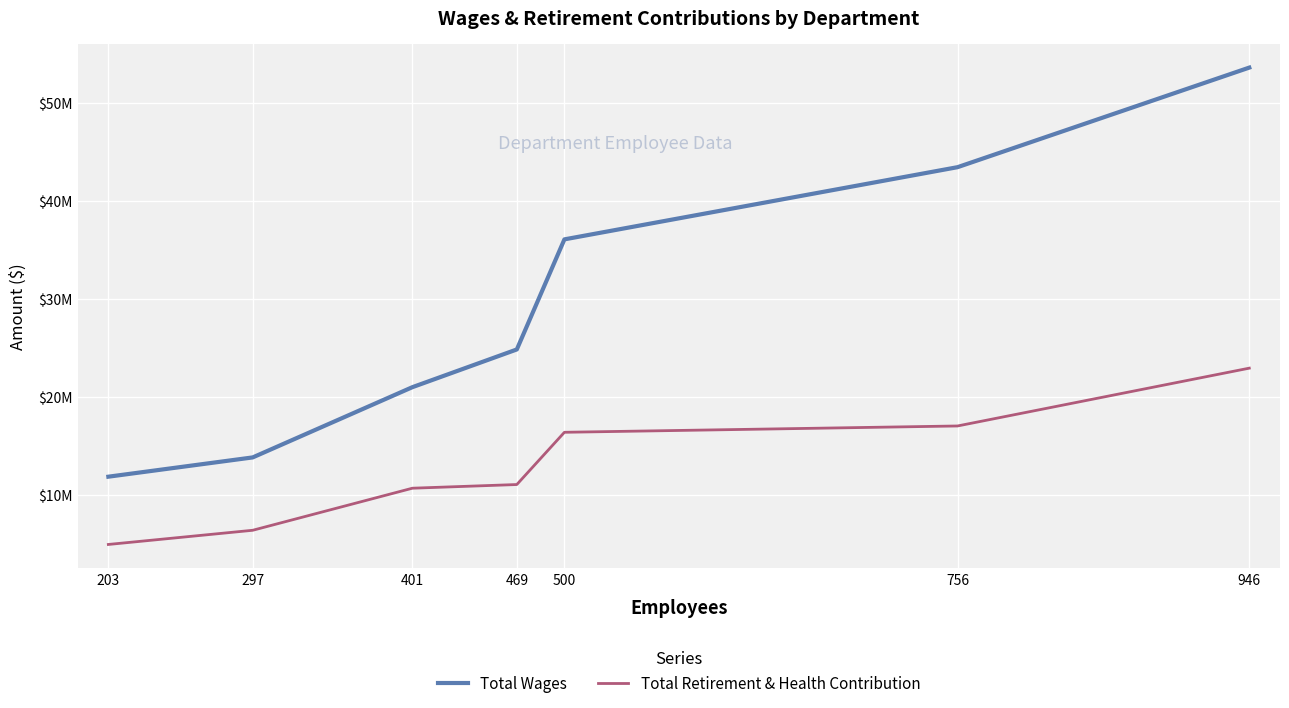

True or false: Total Retirement & Health Contribution and Total Wages cross at least once.

False